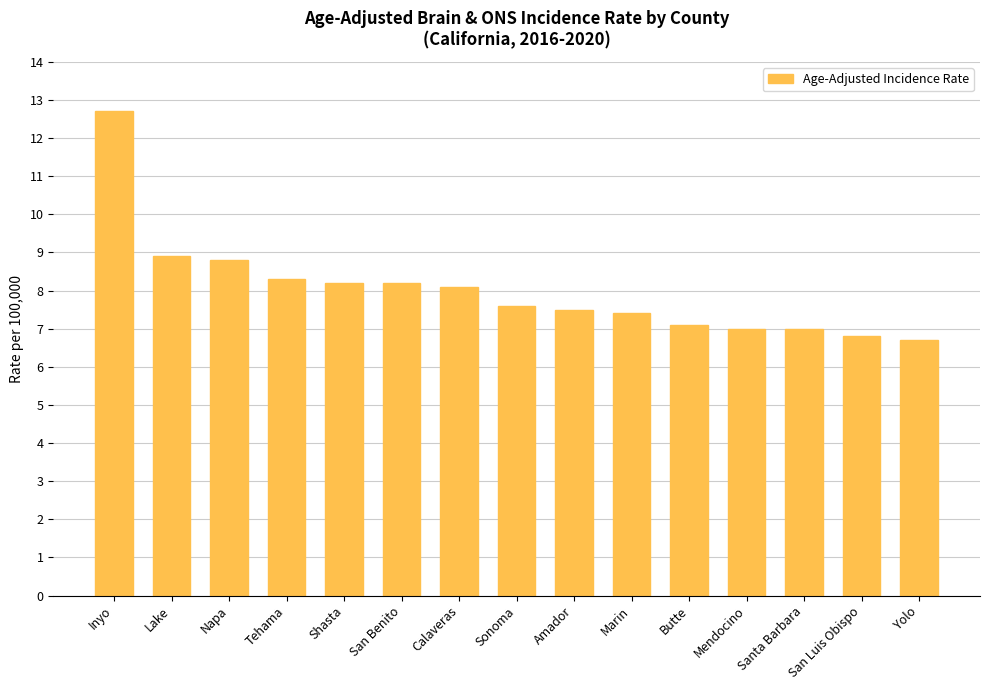

What is the approximate value at Napa?

8.8